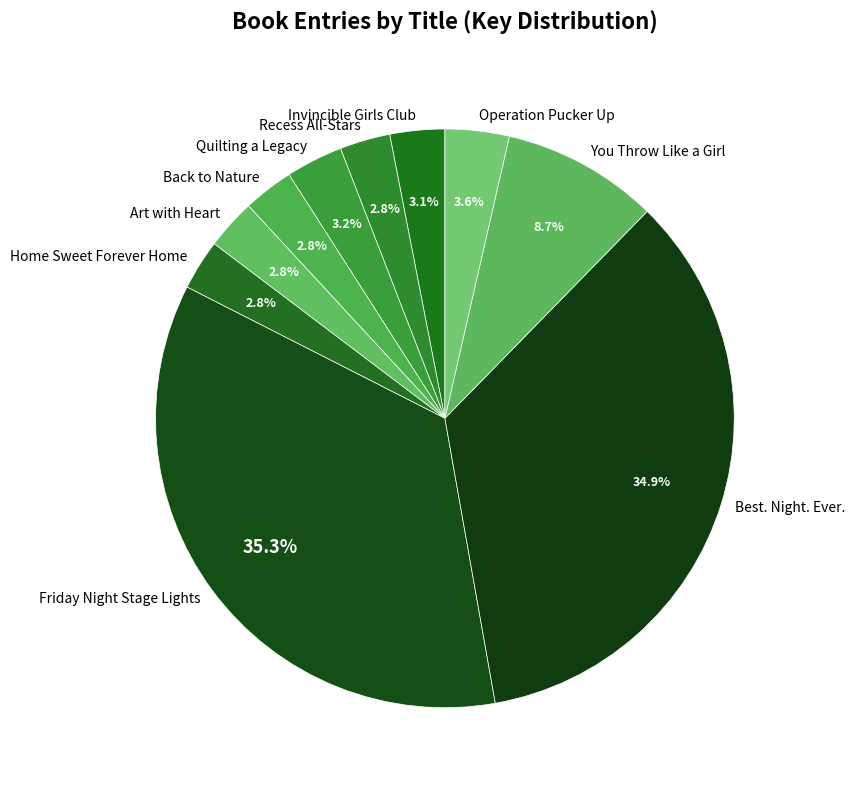

Is it true that Home Sweet Forever Home is 3% of the pie?

True